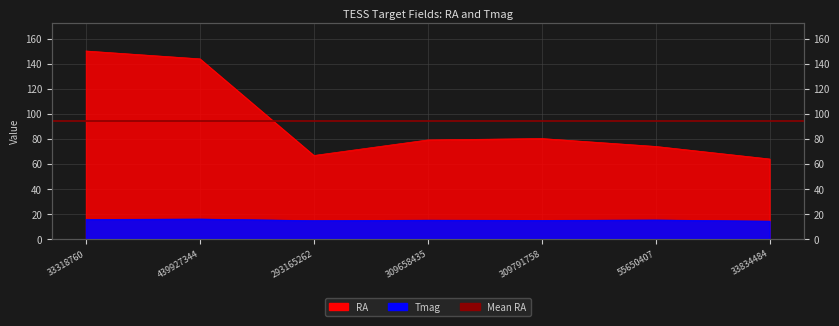

True or false: Tmag and RA cross at least once.

False